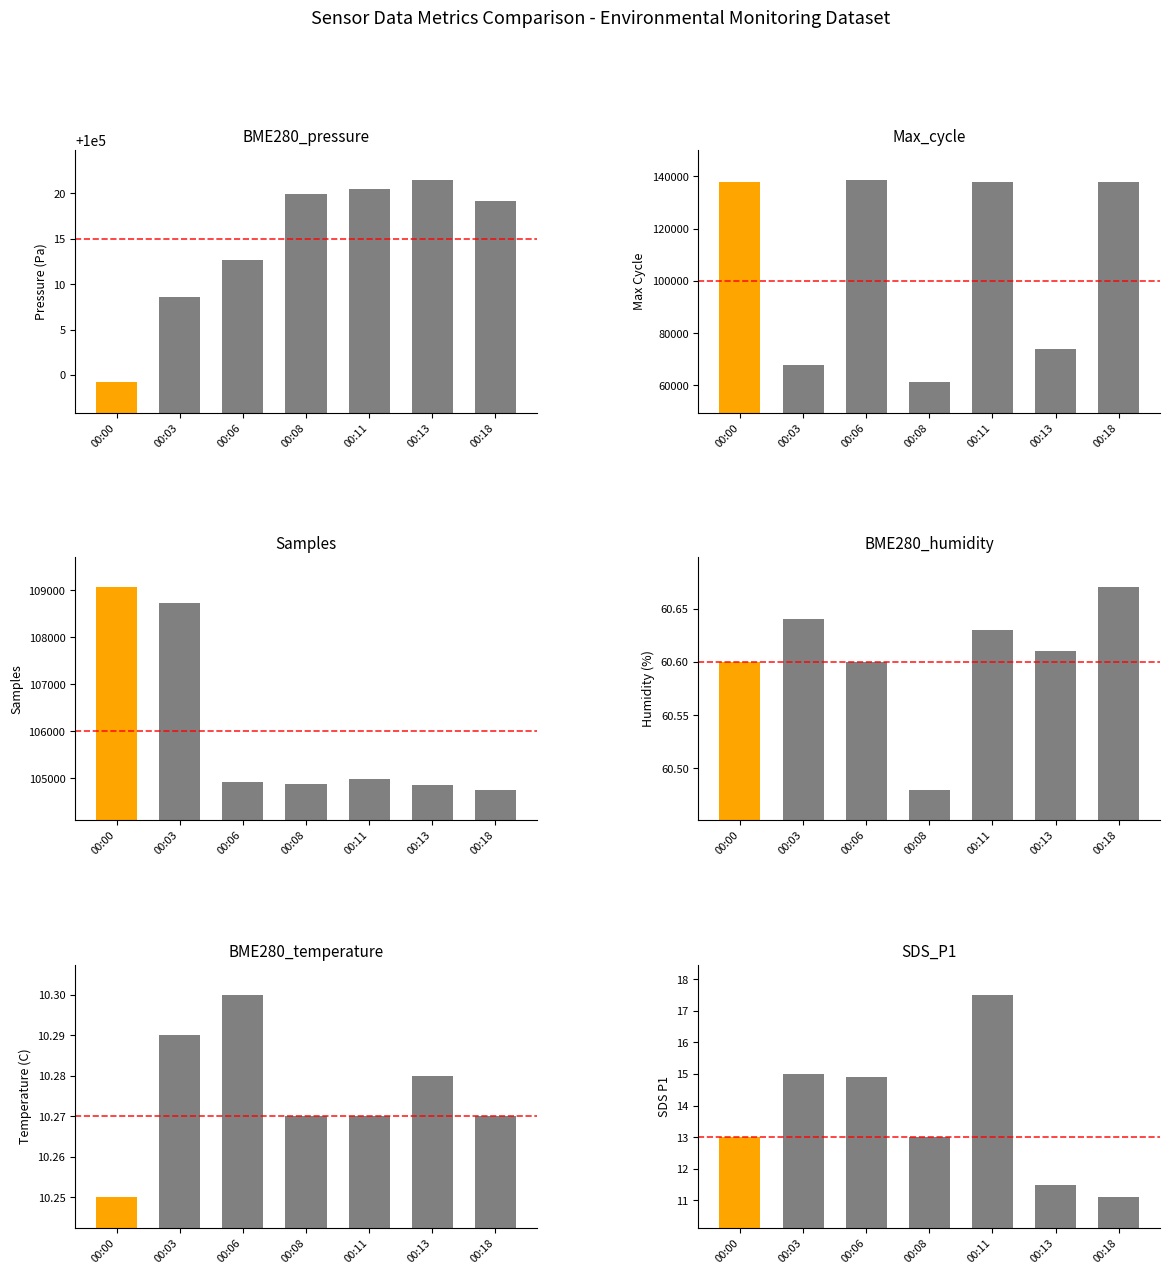

What value does the SDS_P1 series have at 00:08?

13.0